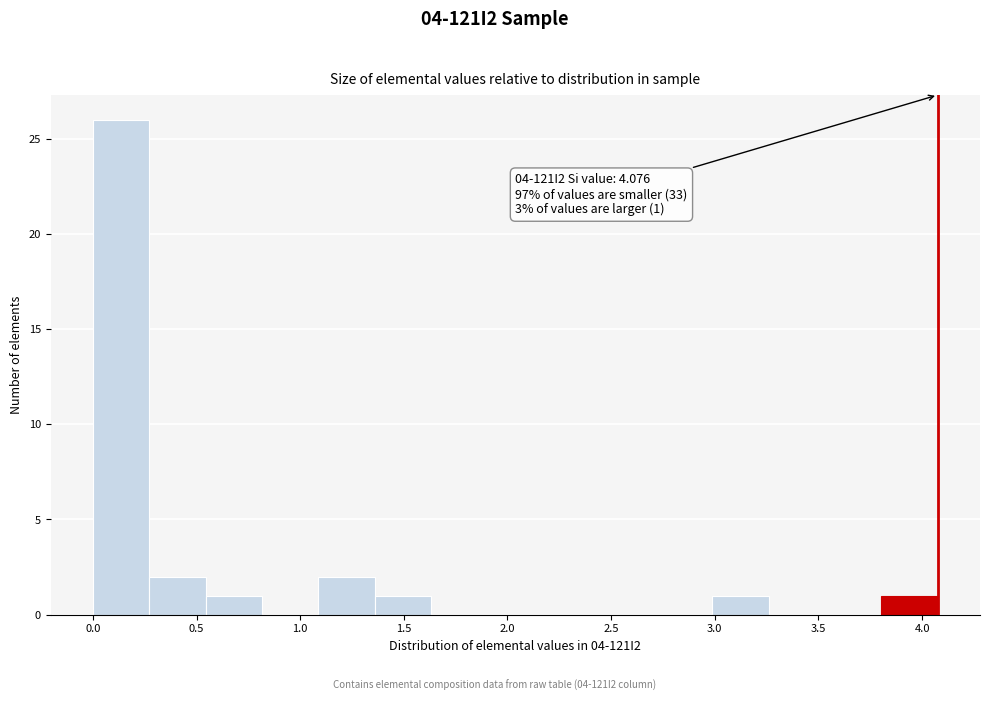

Which range on the x-axis has the tallest bar?

0.00 to 0.25